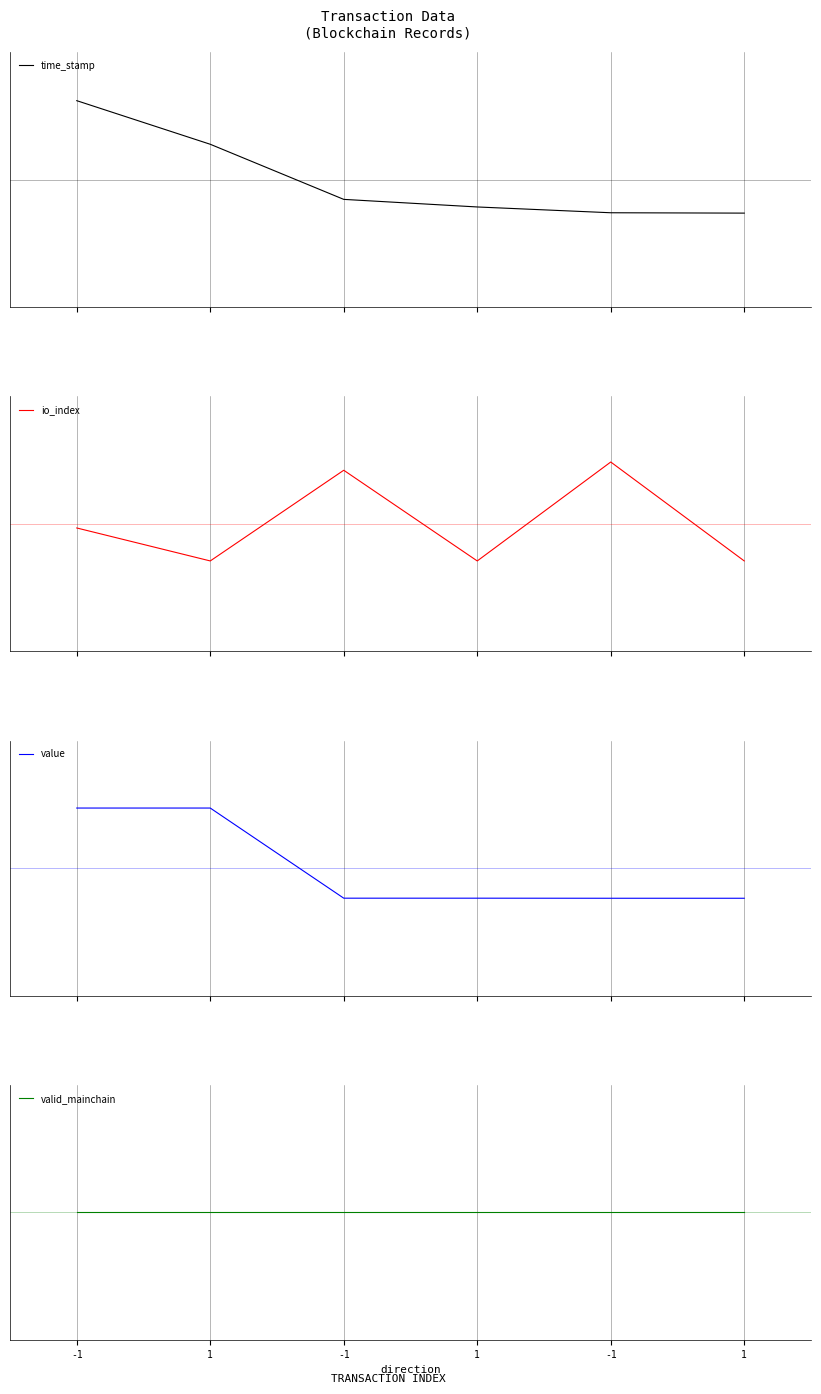

At which label does value first exceed 0?

-1